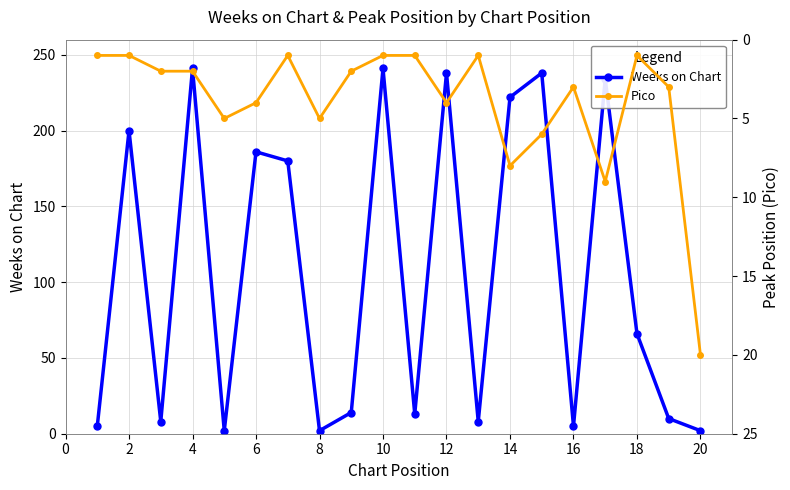

What is the difference between the second highest and minimum values in the Pico series?

8